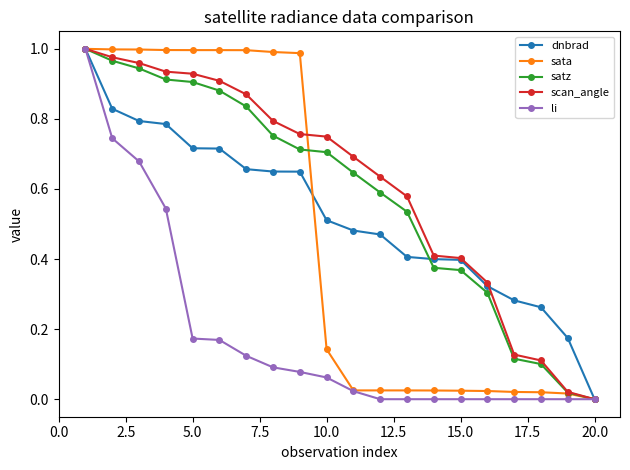

At how many categories does at least one series exceed 0?

19